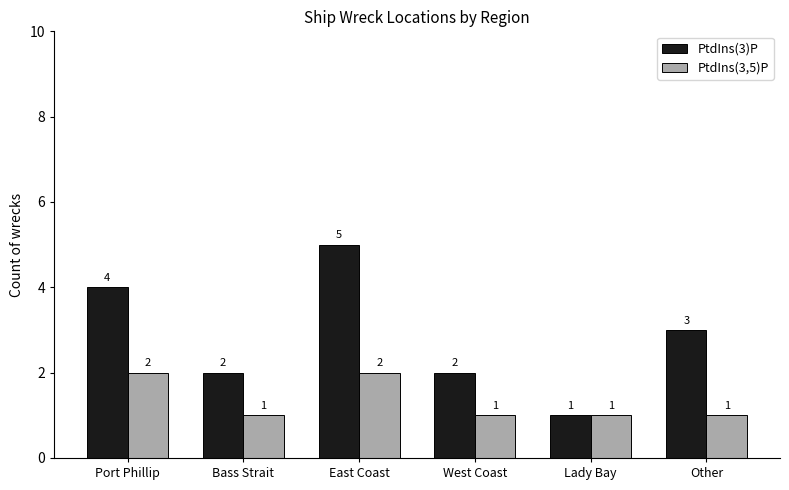

True or false: PtdIns(3,5)P has a value of 1 at Bass Strait.

True